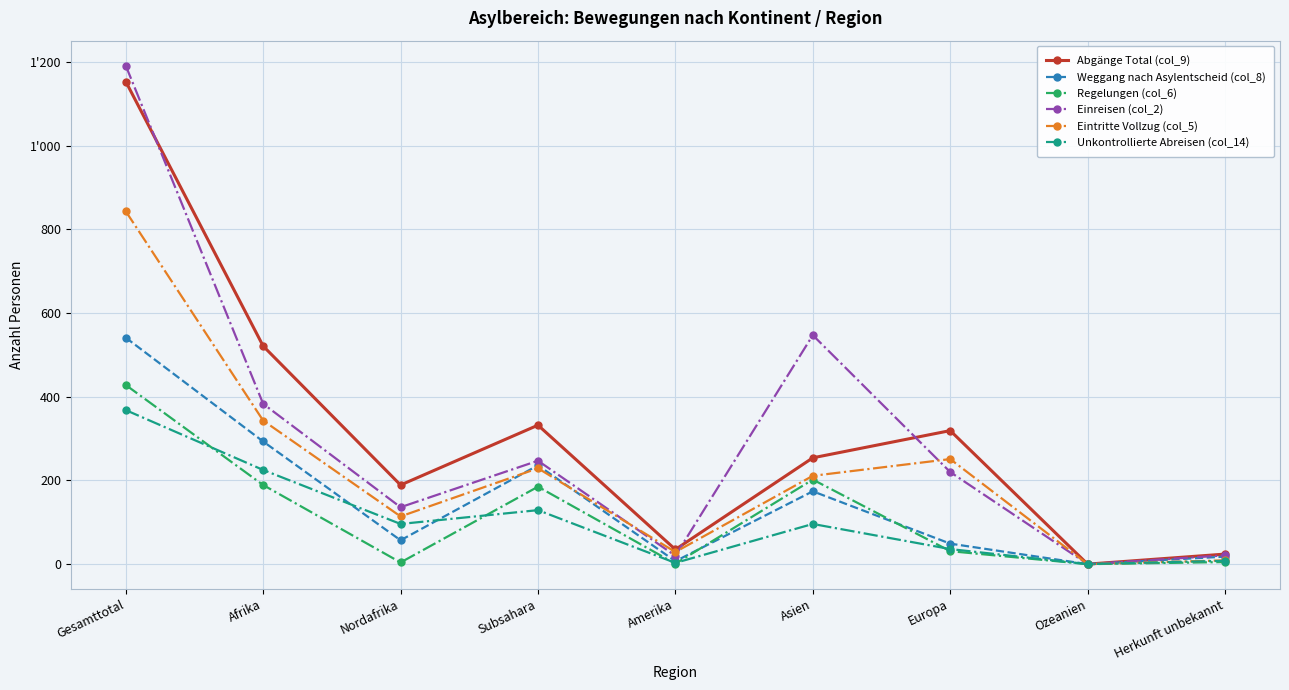

Which series has the largest total across all categories?

Abgänge Total (col_9)